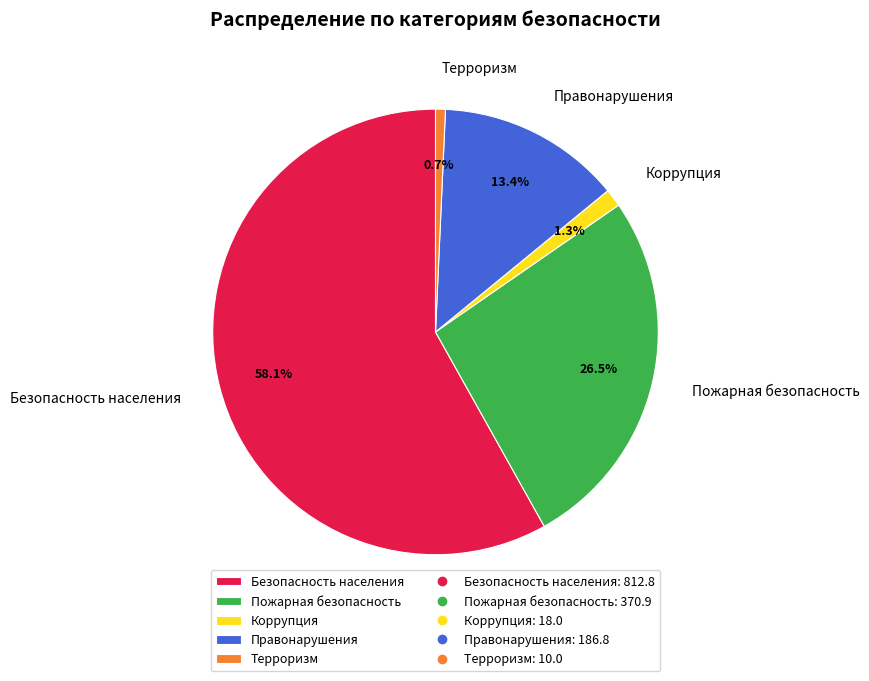

Is Пожарная безопасность the majority of the pie?

No